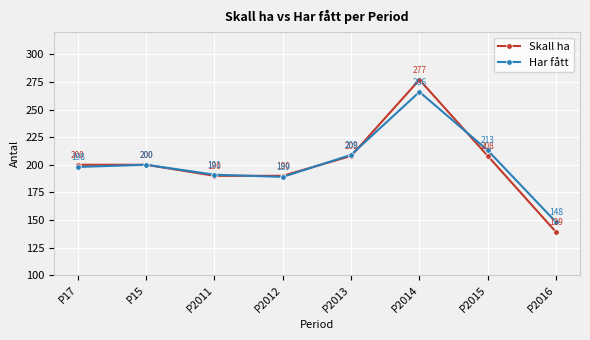

At how many categories does at least one series exceed 273?

1